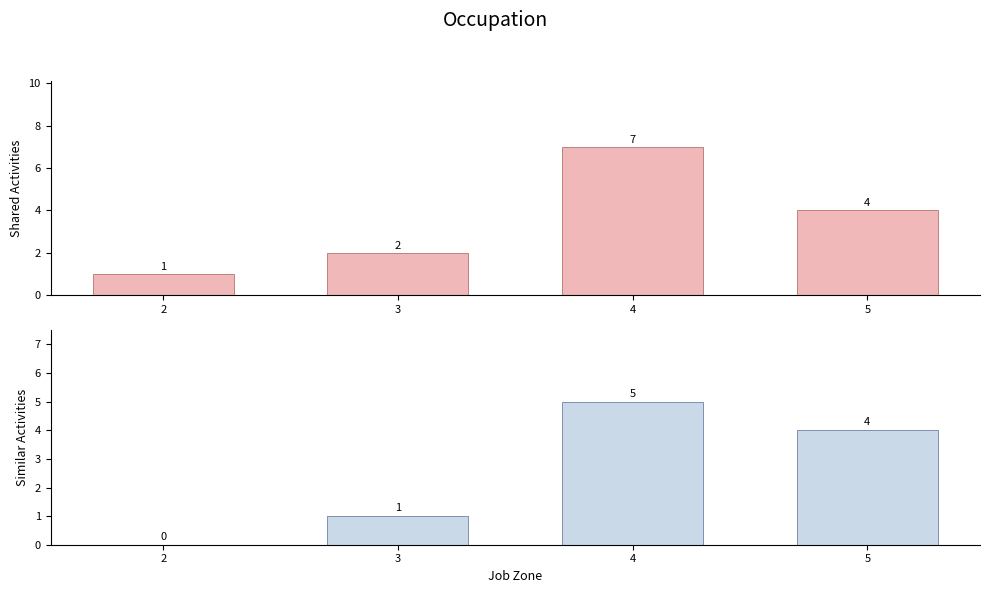

True or false: Shared Activities has a value of 1 at 2.

False